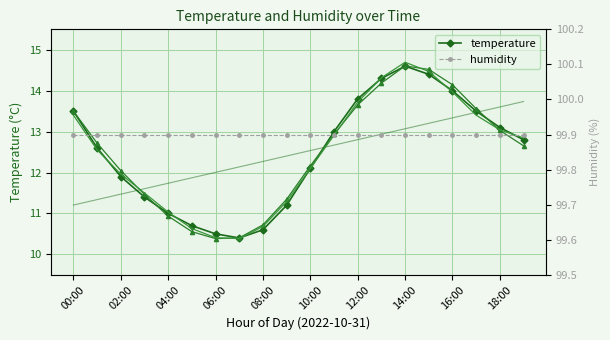

What is the maximum value for temperature?

14.6